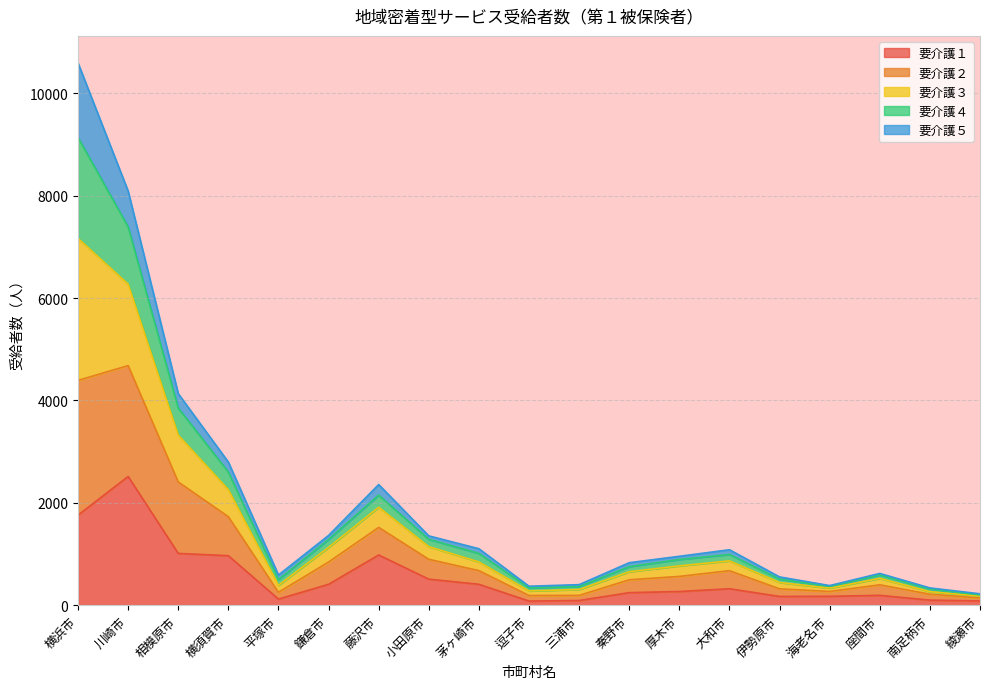

At which category is the sum across all series the highest?

横浜市